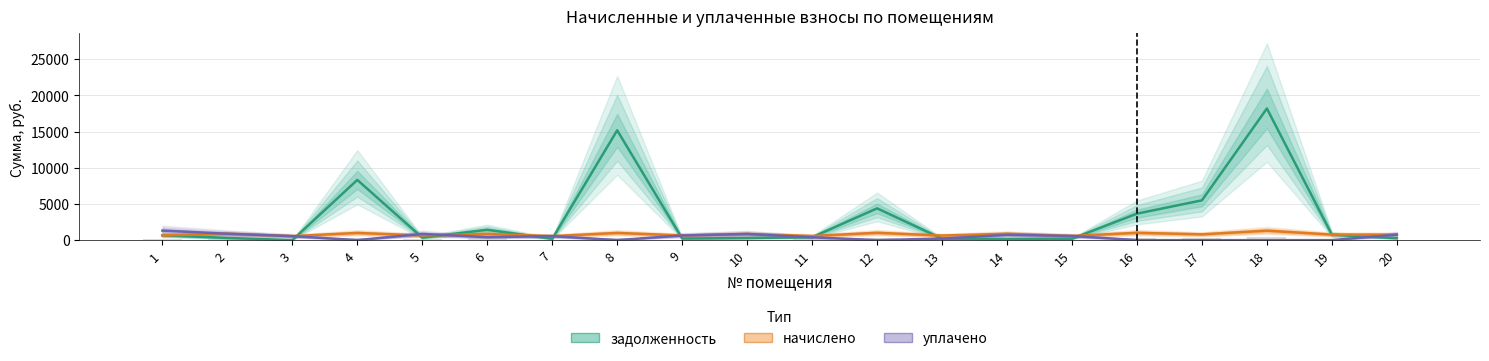

How many bars are there in each group?

3